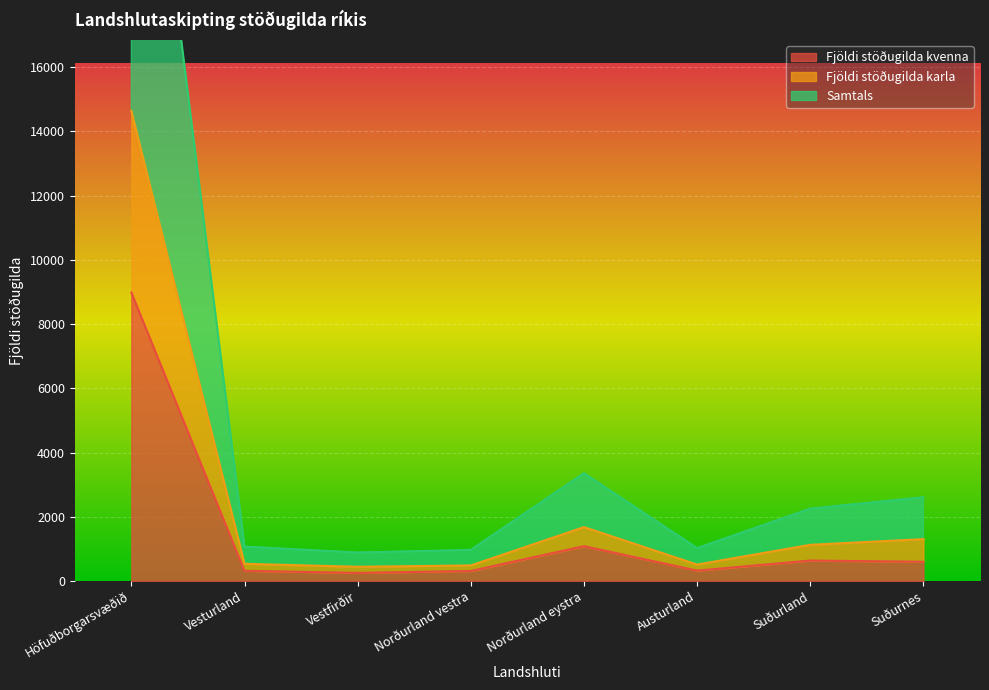

Rank the series by their maximum value, from lowest to highest.

Fjöldi stöðugilda kvenna, Fjöldi stöðugilda karla, Samtals